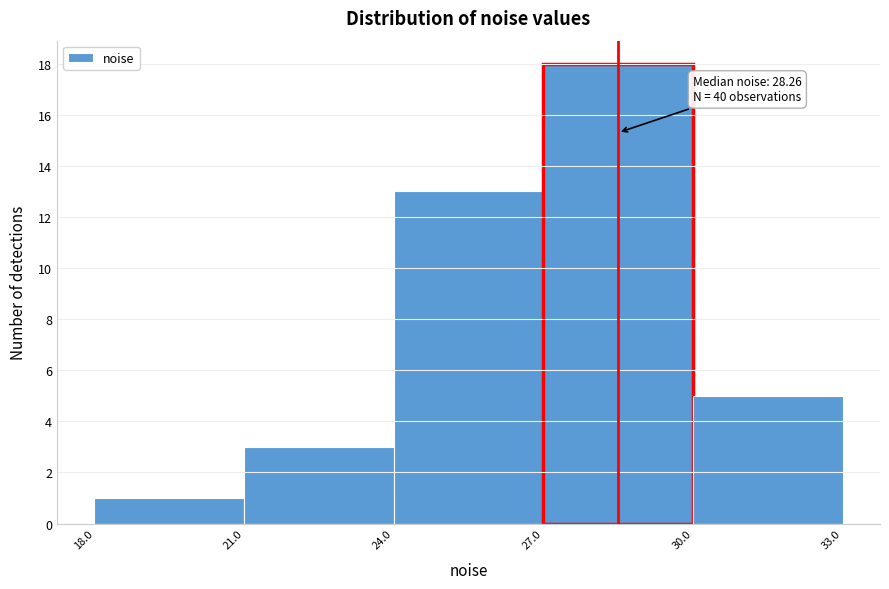

Which range on the x-axis has the tallest bar?

27.0 to 30.0